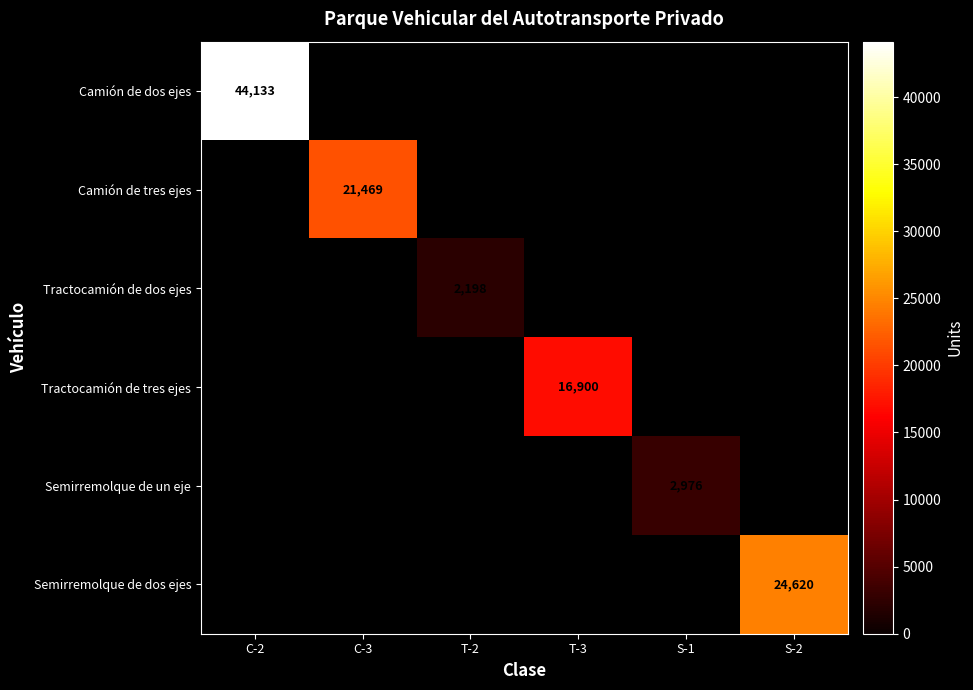

The Camión de tres ejes series shows 21469 at C-3. True or false?

True